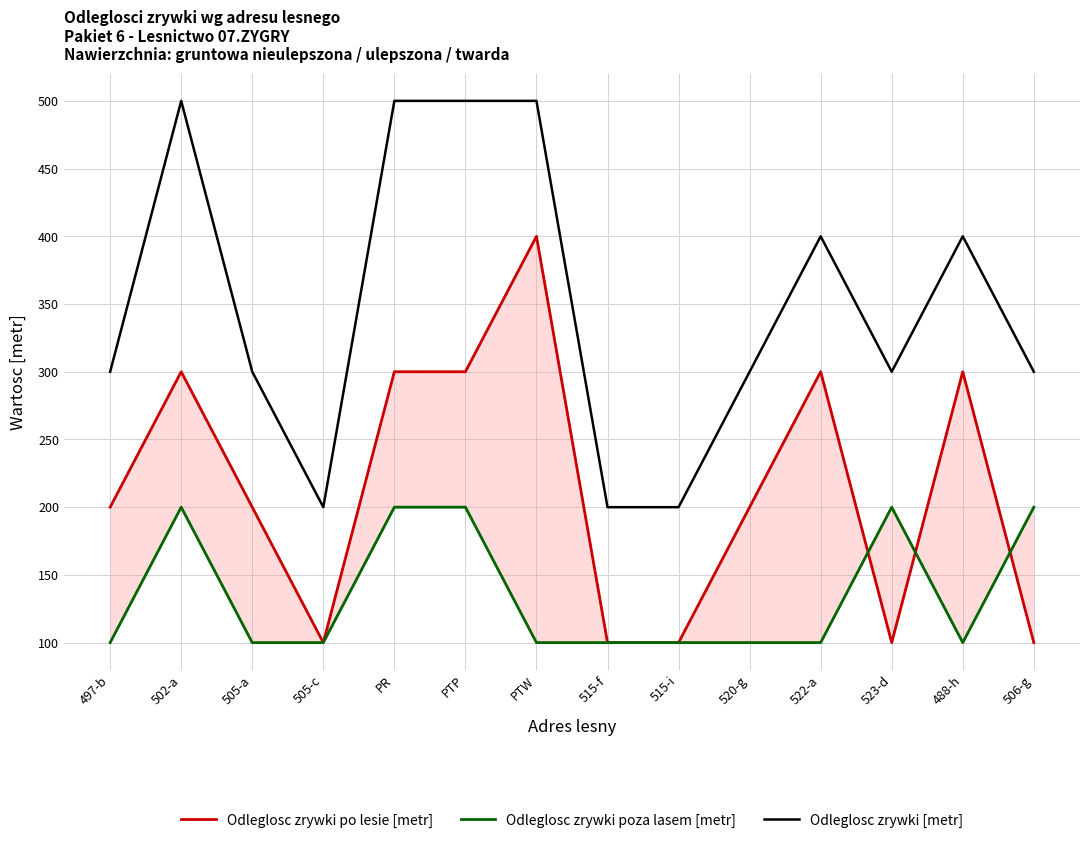

Count the number of categories in the chart.

14